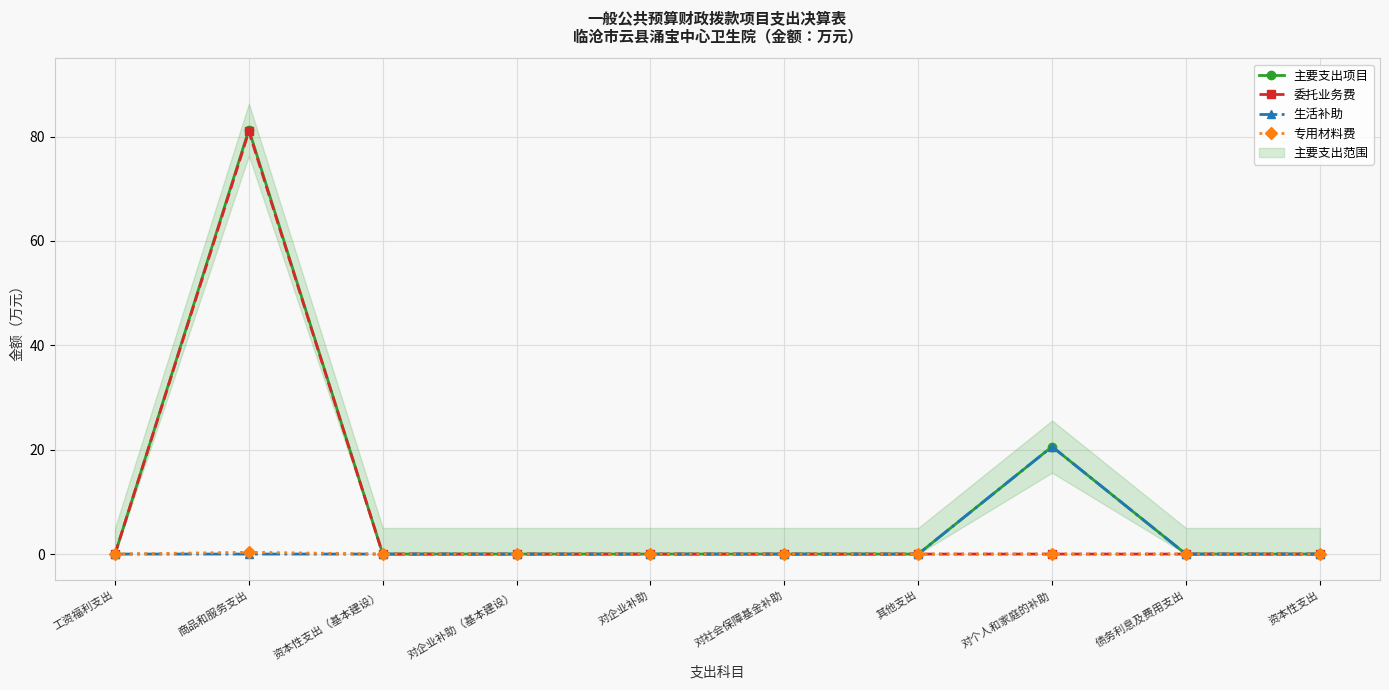

The 委托业务费 series shows 47.7 at 工资福利支出. True or false?

False